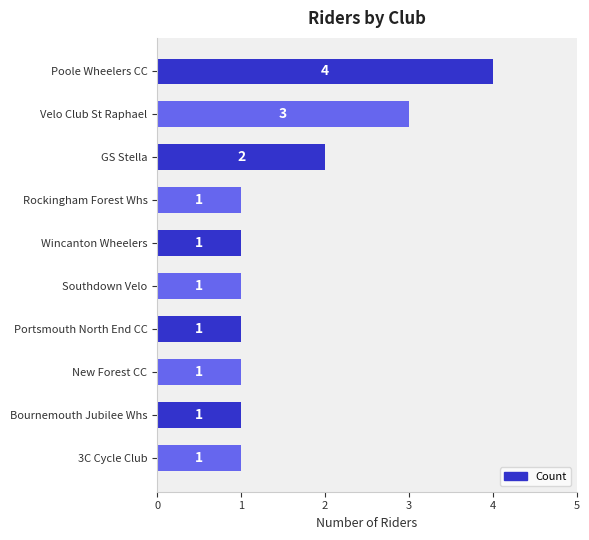

Does the chart contain stacked bars?

No